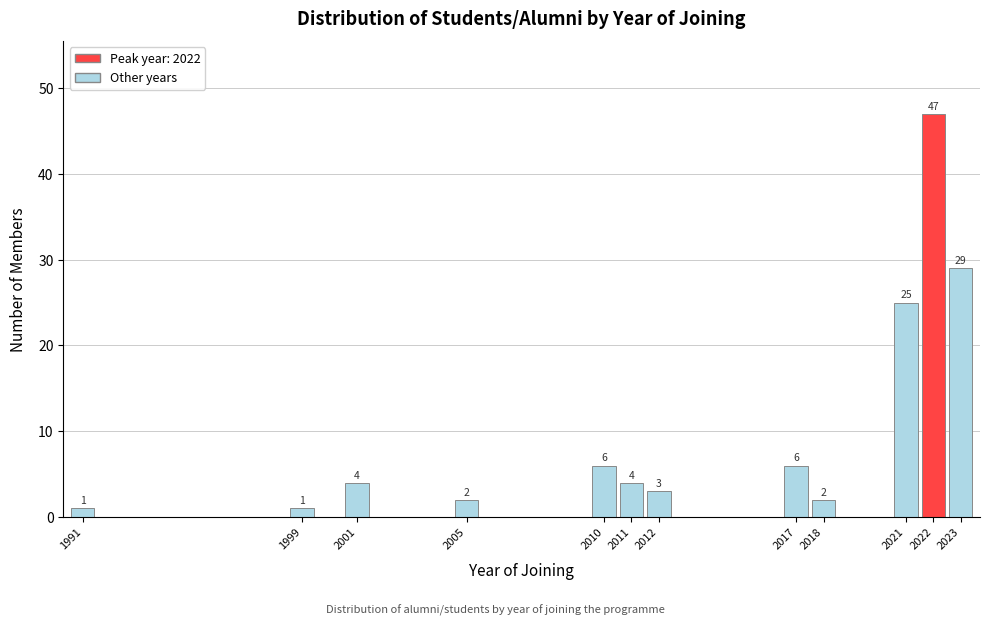

Reading left to right, transcribe all the data shown in this chart.

1	1	4	2	6	4	3	6	2	25	47	29